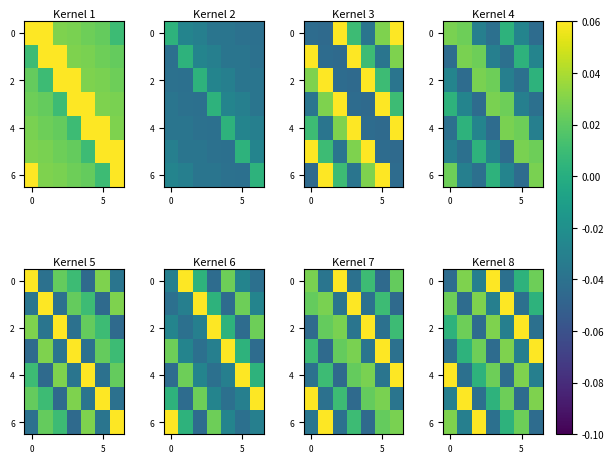

What is the difference between the highest and lowest values at 3?

0.1